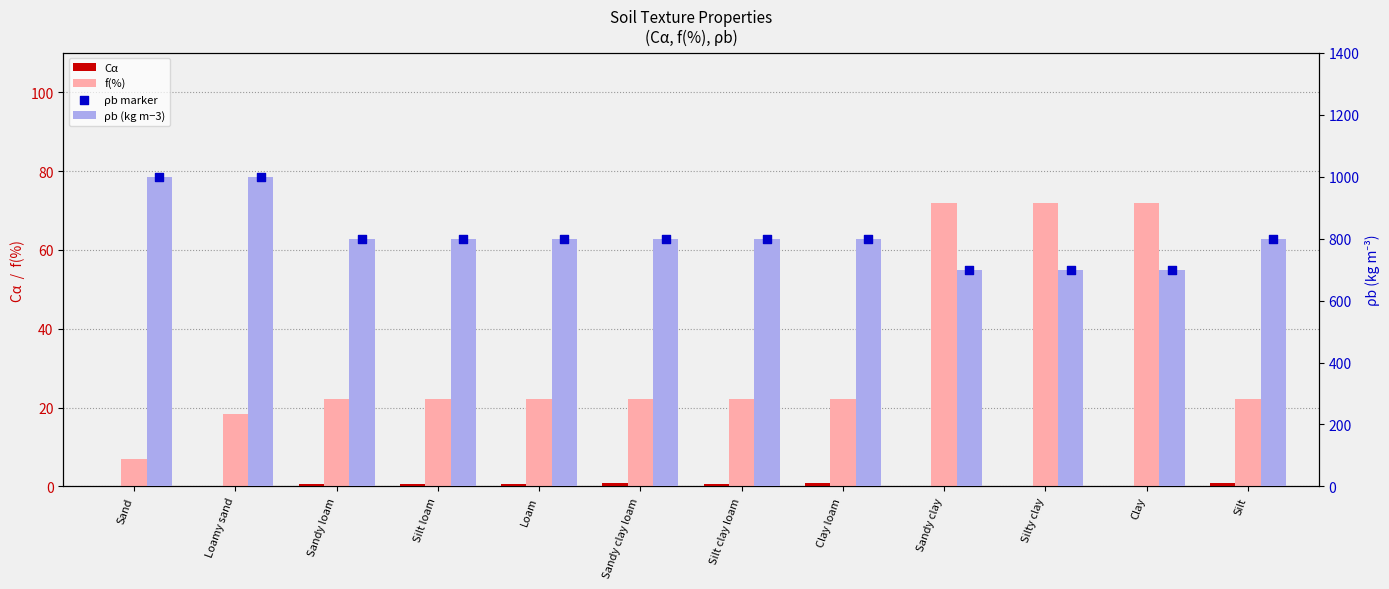

Which series contains the highest Y value?

ρb (kg m−3)